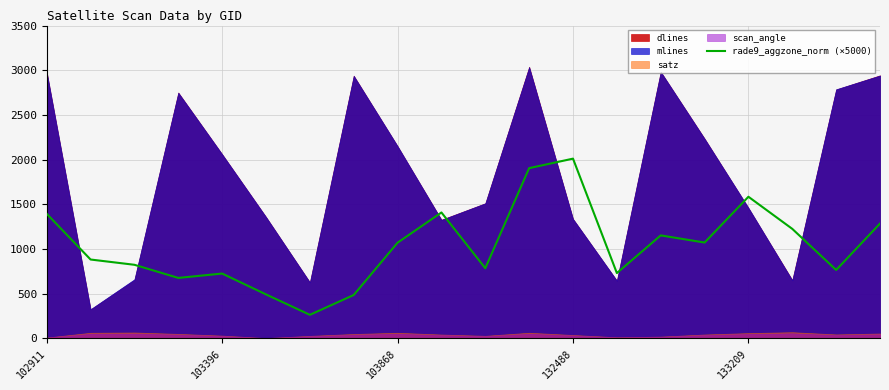

The value of rade9_aggzone_norm (×5000) at 102911 is 1393.0. True or false?

True